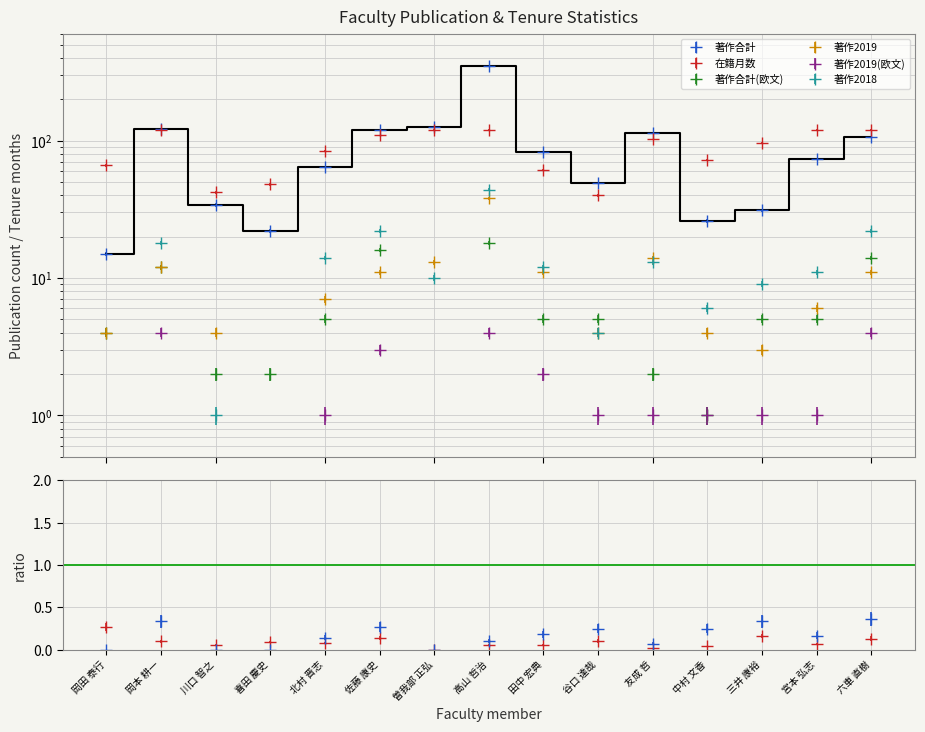

Does the chart display data point markers on the line(s)?

No